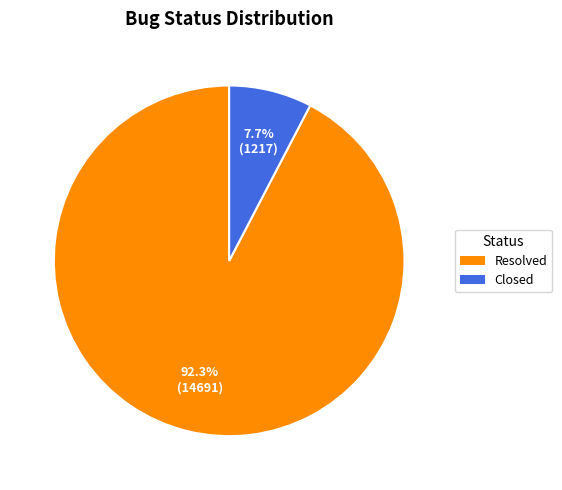

Is there a majority slice in this chart?

Yes